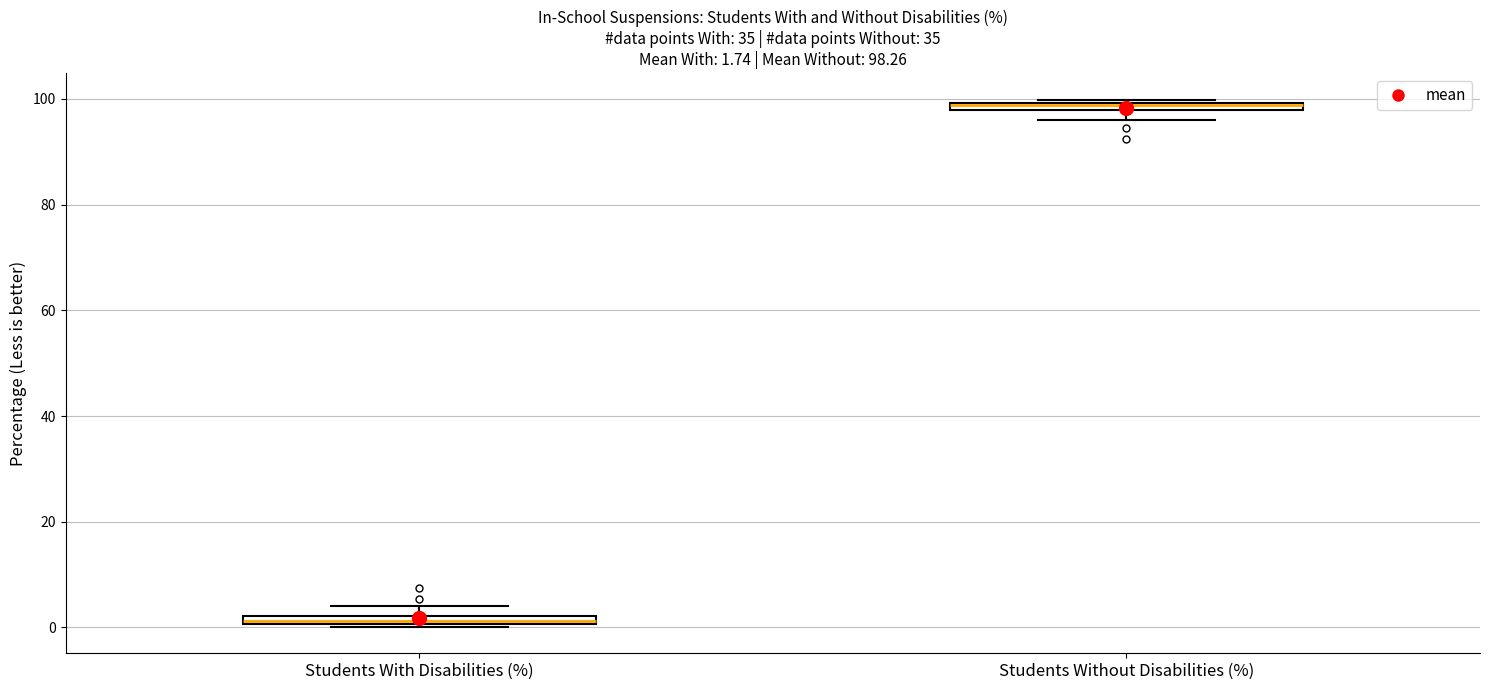

Which box has the highest median line?

Students Without Disabilities (%)